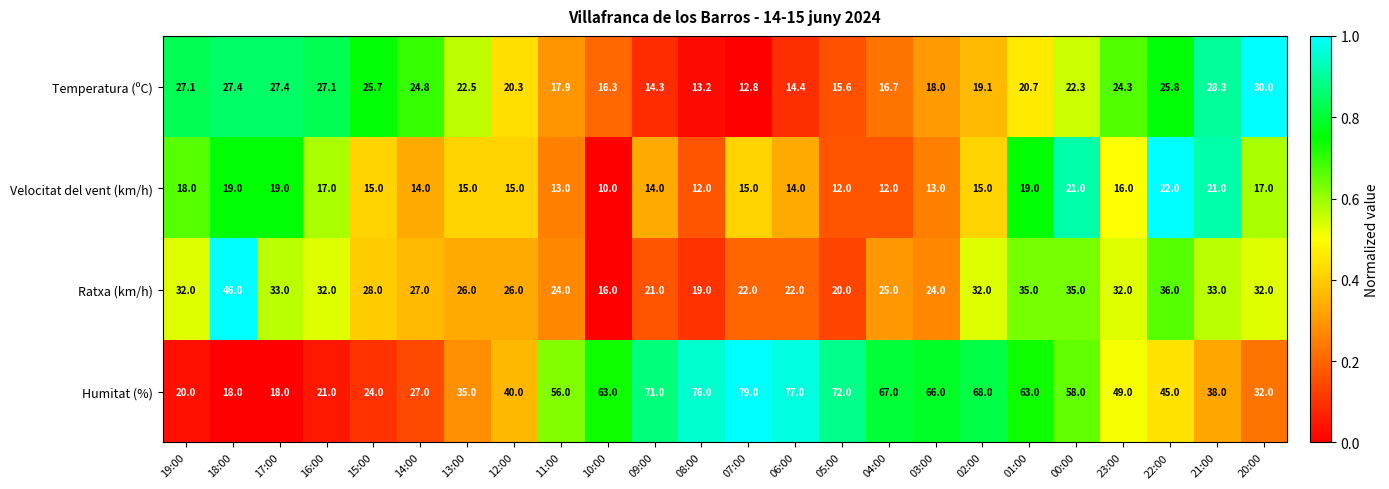

What is the difference between the highest and lowest values at 23:00?

33.0